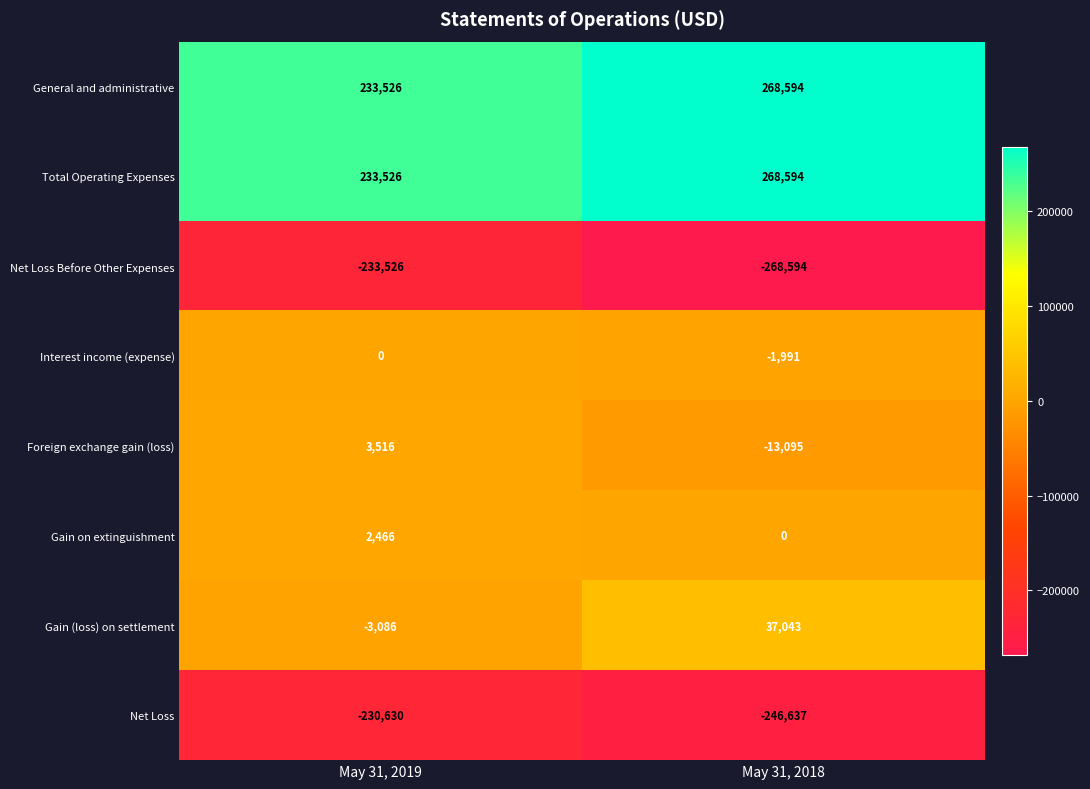

Reading right to left, what are all the values shown in this chart?

General and administrative: 268594	233526
Total Operating Expenses: 268594	233526
Net Loss Before Other Expenses: -268594	-233526
Interest income (expense): -1991	0
Foreign exchange gain (loss): -13095	3516
Gain on extinguishment: 0	2466
Gain (loss) on settlement: 37043	-3086
Net Loss: -246637	-230630